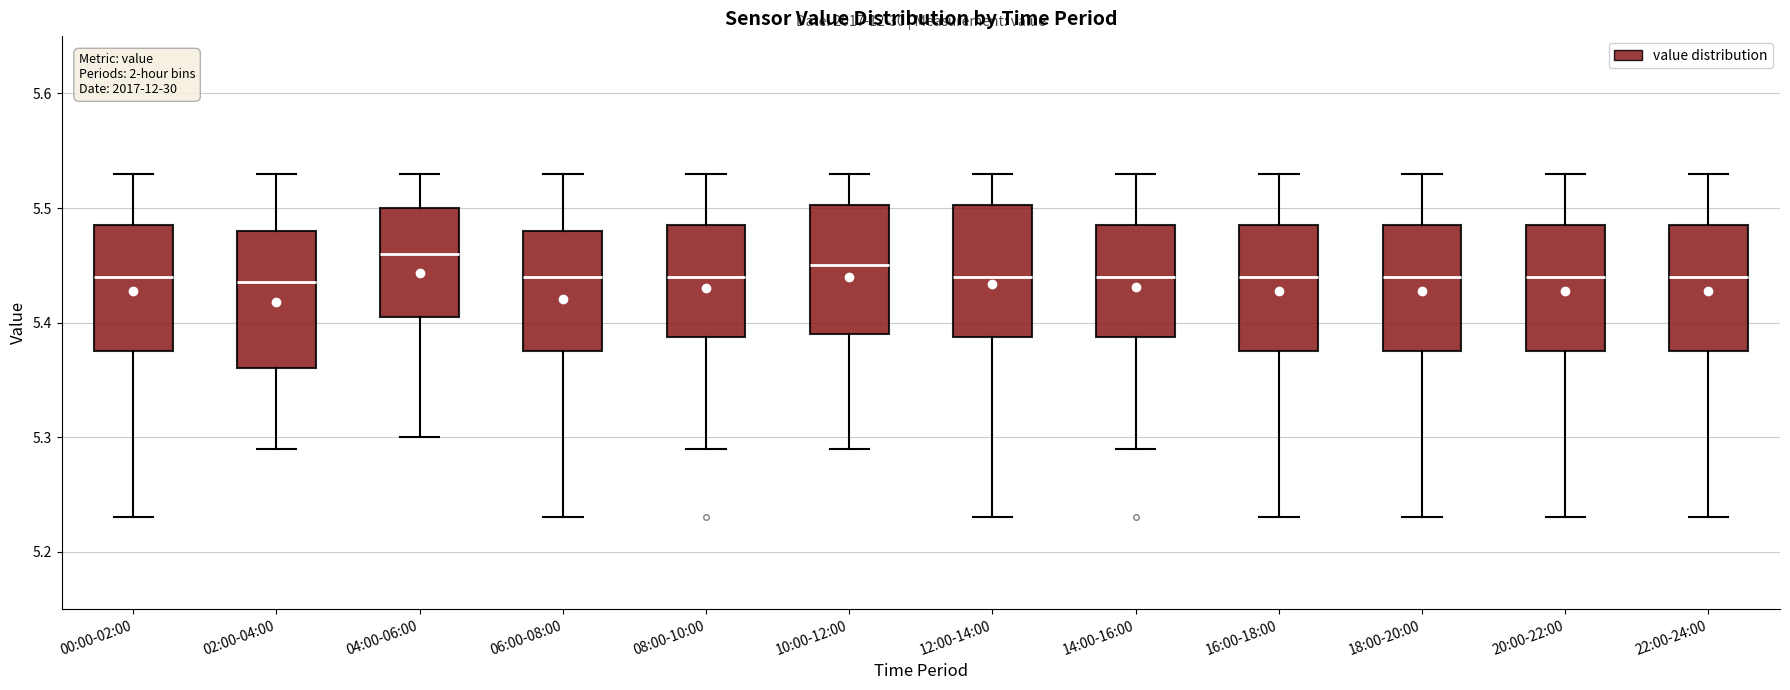

Reading left to right, transcribe this box plot: for each box, give where its median line is, the range the box spans, and where its two whiskers end, as read against the y-axis. The values are not printed on the chart, so give them approximately, as read against the axis.

00:00-02:00: median 5.44, box 5.38 to 5.49, whiskers 5.23 to 5.53
02:00-04:00: median 5.44, box 5.36 to 5.48, whiskers 5.29 to 5.53
04:00-06:00: median 5.46, box 5.41 to 5.50, whiskers 5.30 to 5.53
06:00-08:00: median 5.44, box 5.38 to 5.48, whiskers 5.23 to 5.53
08:00-10:00: median 5.44, box 5.39 to 5.49, whiskers 5.29 to 5.53
10:00-12:00: median 5.45, box 5.39 to 5.50, whiskers 5.29 to 5.53
12:00-14:00: median 5.44, box 5.39 to 5.50, whiskers 5.23 to 5.53
14:00-16:00: median 5.44, box 5.39 to 5.49, whiskers 5.29 to 5.53
16:00-18:00: median 5.44, box 5.38 to 5.49, whiskers 5.23 to 5.53
18:00-20:00: median 5.44, box 5.38 to 5.49, whiskers 5.23 to 5.53
20:00-22:00: median 5.44, box 5.38 to 5.49, whiskers 5.23 to 5.53
22:00-24:00: median 5.44, box 5.38 to 5.49, whiskers 5.23 to 5.53